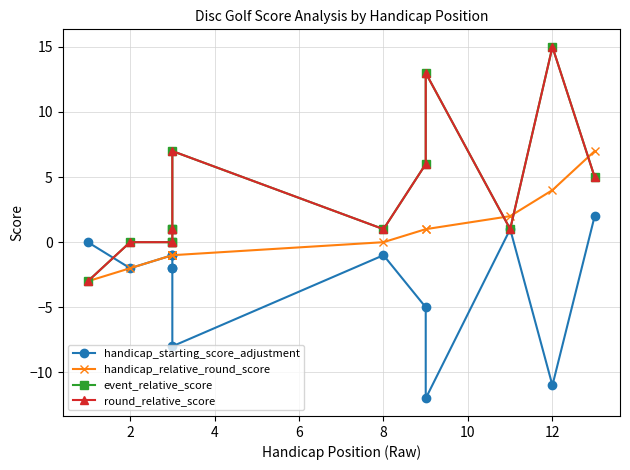

Is the value of handicap_starting_score_adjustment at 4 greater than the value of round_relative_score at 11?

No